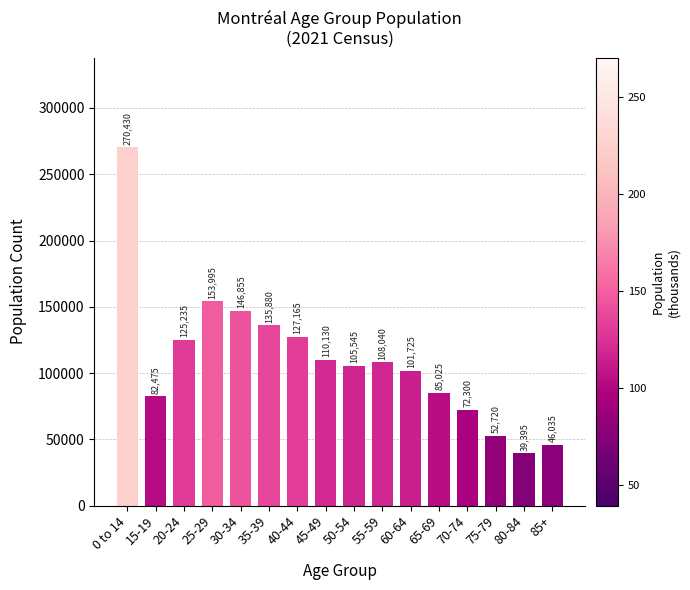

At which label is the value closest to 154912?

25-29